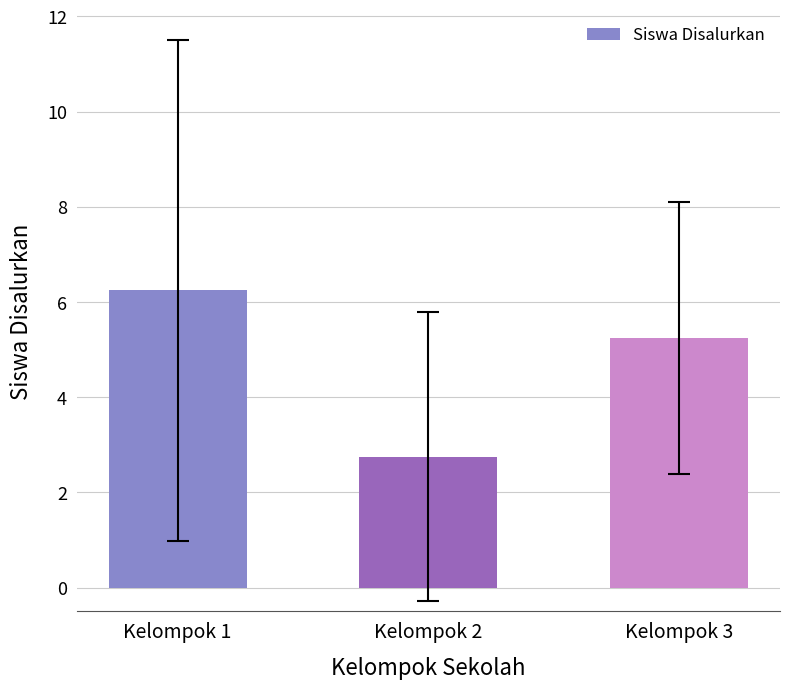

Where does the data first go above 5?

Kelompok 1